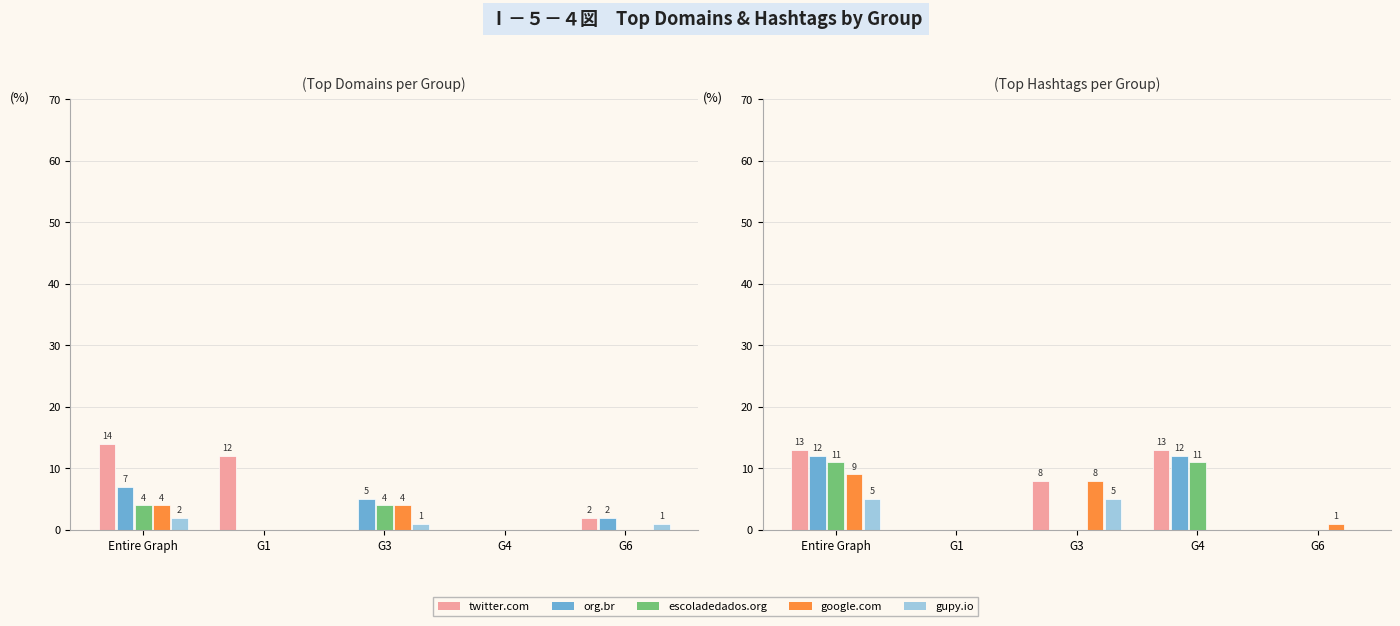

What is the value of the twitter.com bar at the 5th from the left?

2